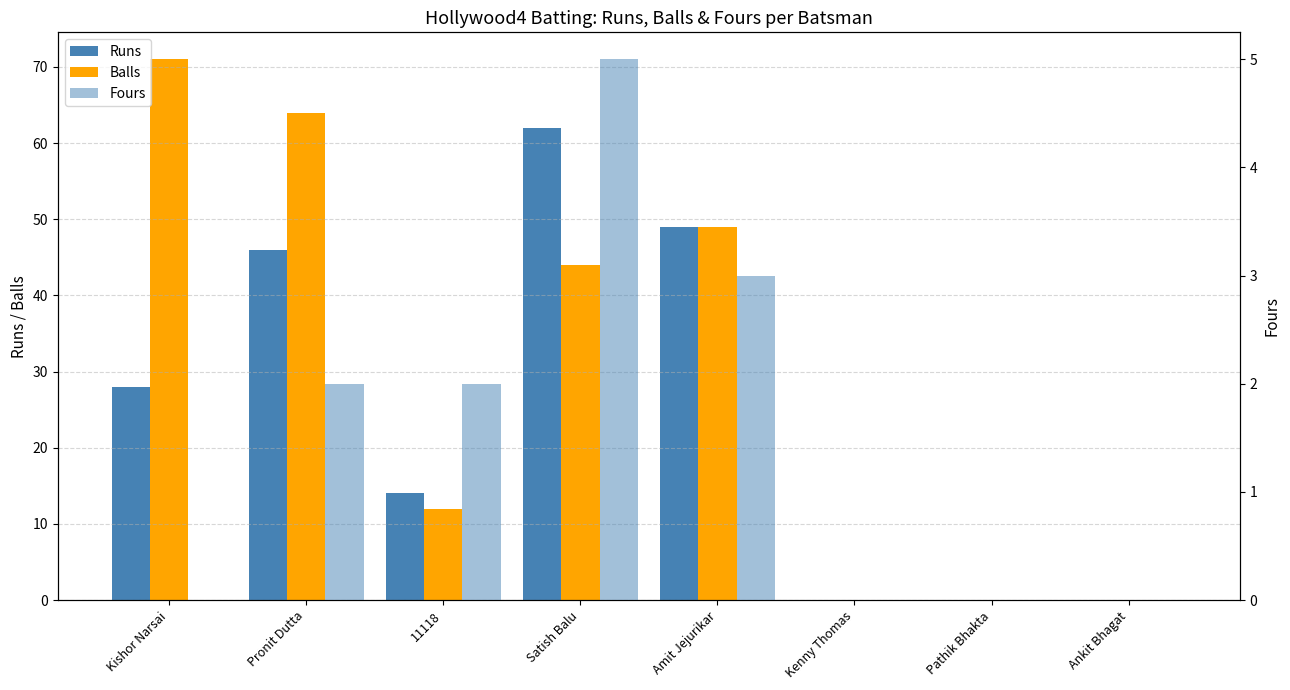

Reading left to right, what are all the values shown in this chart?

Runs: Kishor Narsai=28	Pronit Dutta=46	11118=14	Satish Balu=62	Amit Jejurikar=49	Kenny Thomas=0	Pathik Bhakta=0	Ankit Bhagat=0
Balls: Kishor Narsai=71	Pronit Dutta=64	11118=12	Satish Balu=44	Amit Jejurikar=49	Kenny Thomas=0	Pathik Bhakta=0	Ankit Bhagat=0
Fours: Kishor Narsai=0	Pronit Dutta=2	11118=2	Satish Balu=5	Amit Jejurikar=3	Kenny Thomas=0	Pathik Bhakta=0	Ankit Bhagat=0